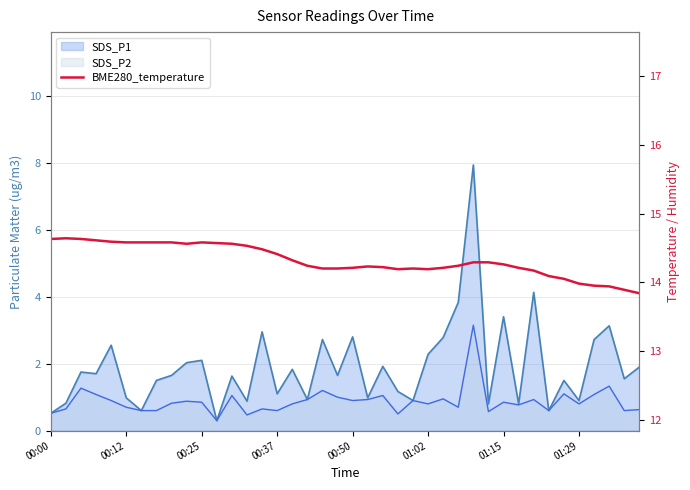

True or false: the data shows 25.4 at 01:15.

False